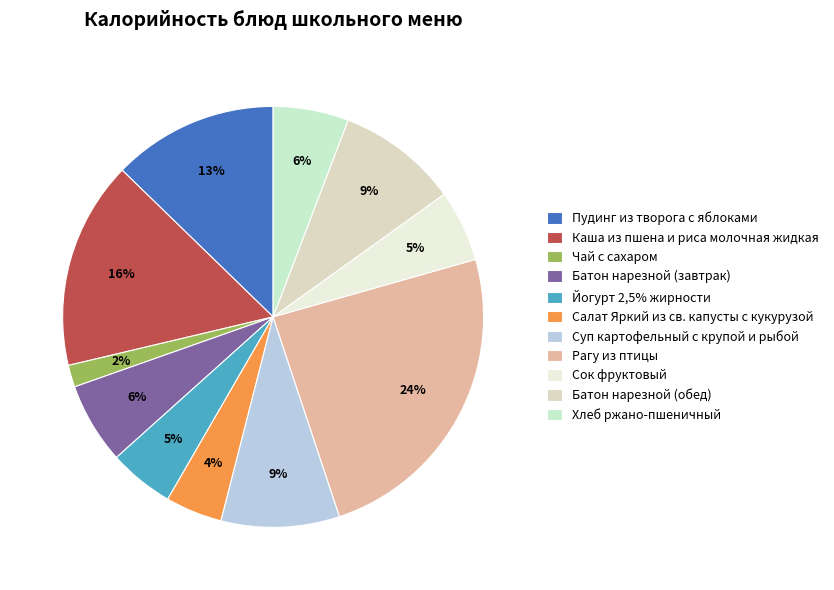

Do Сок фруктовый and Пудинг из творога с яблоками together represent more than half of the pie?

No